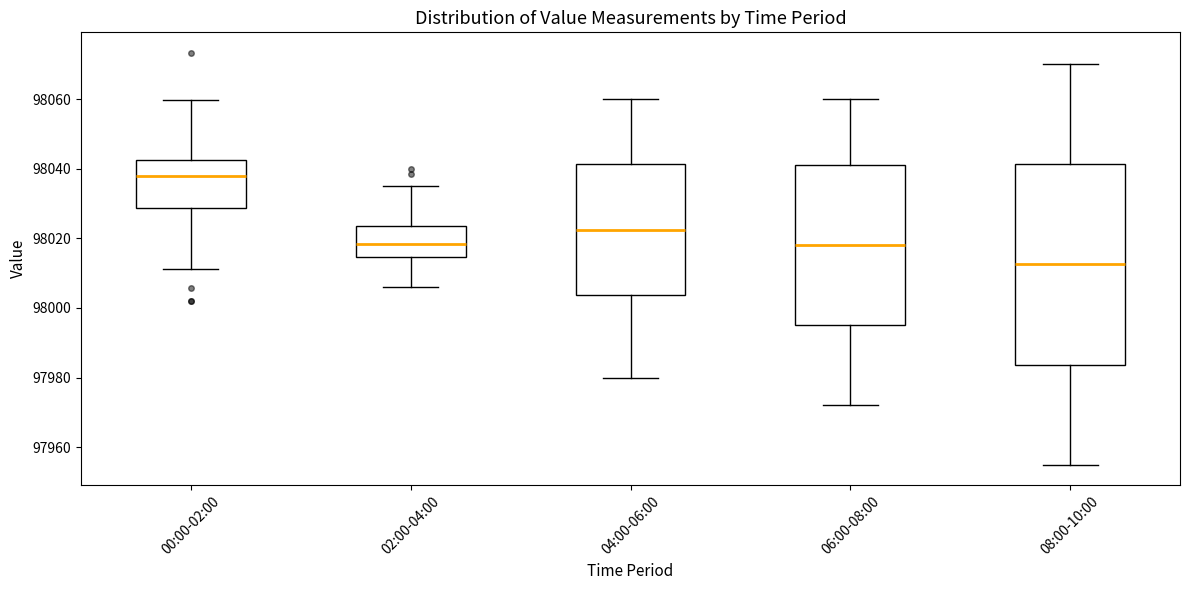

Where is the lower edge of the box for 00:00-02:00 on the y-axis? The values are not printed on the chart, so give them approximately, as read against the axis.

98028